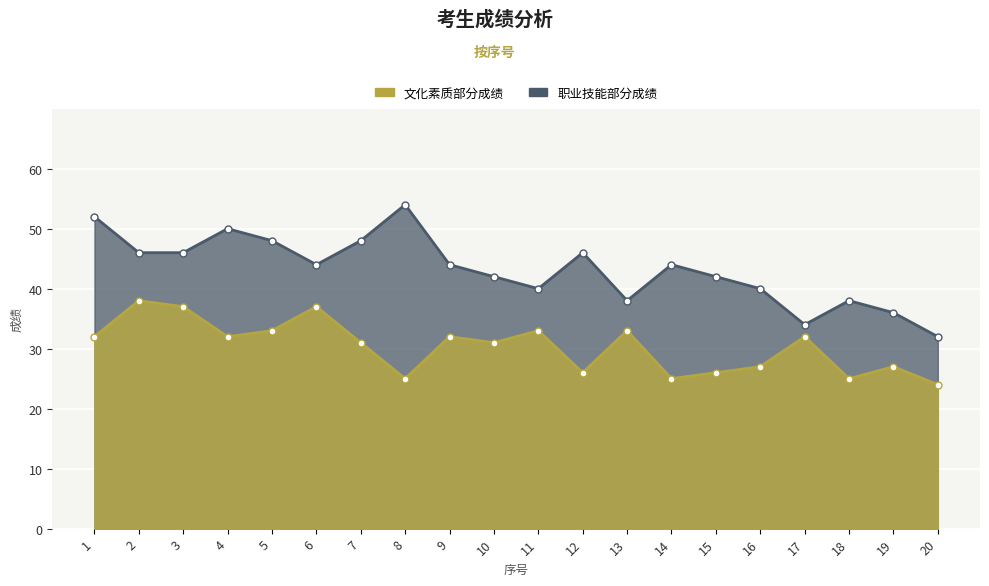

At which category does 文化素质部分成绩 reach its first local valley?

4